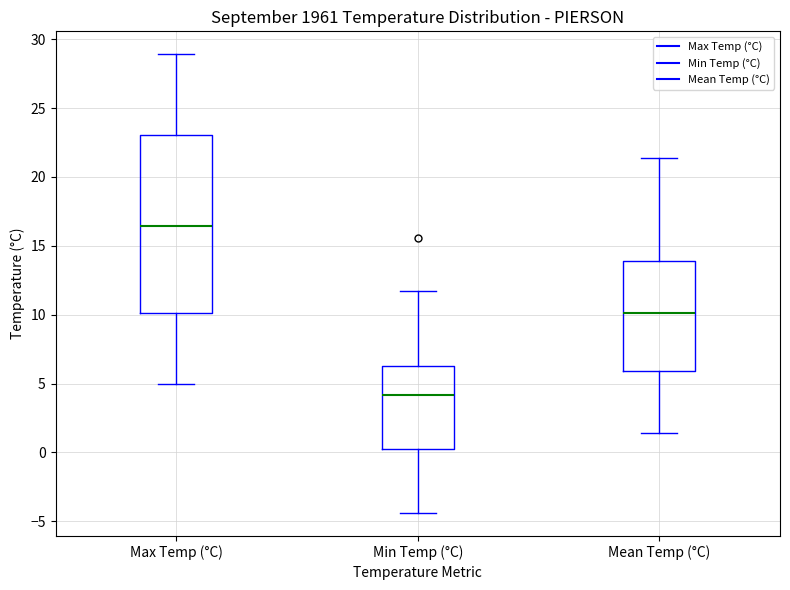

Which box is the tallest, from its lower edge to its upper edge?

Max Temp (°C)